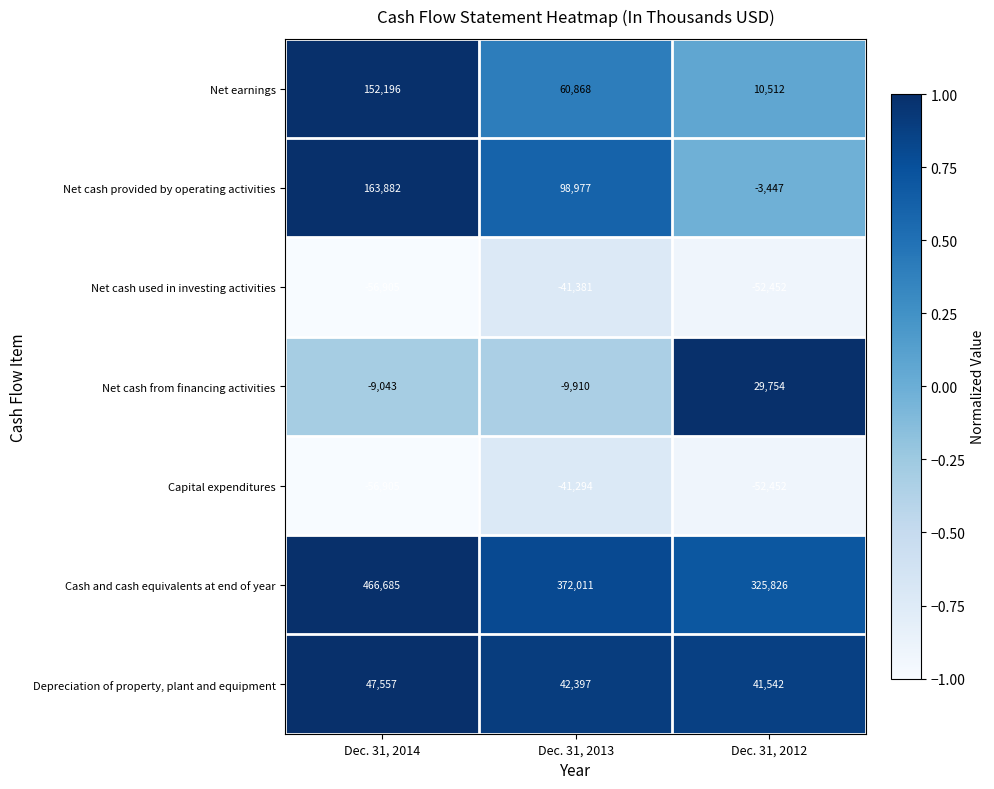

How many distinct data groups are displayed?

7